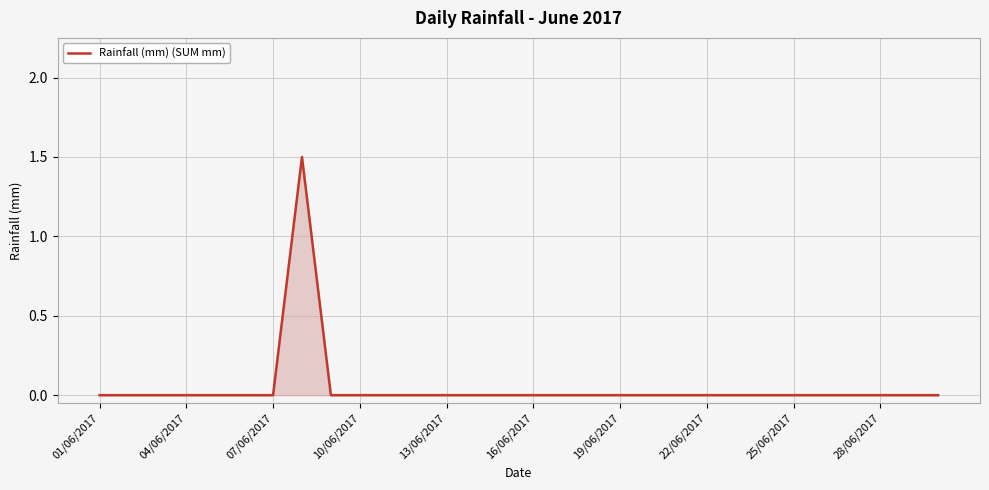

Count the number of categories in the chart.

30